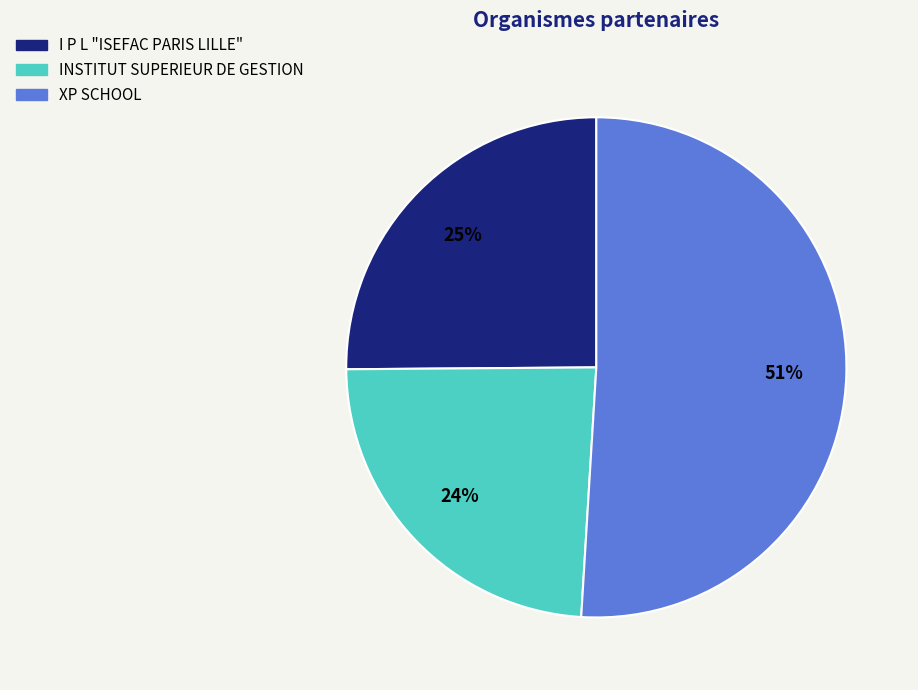

What percentage is the I P L "ISEFAC PARIS LILLE" slice, to the nearest percent?

25%